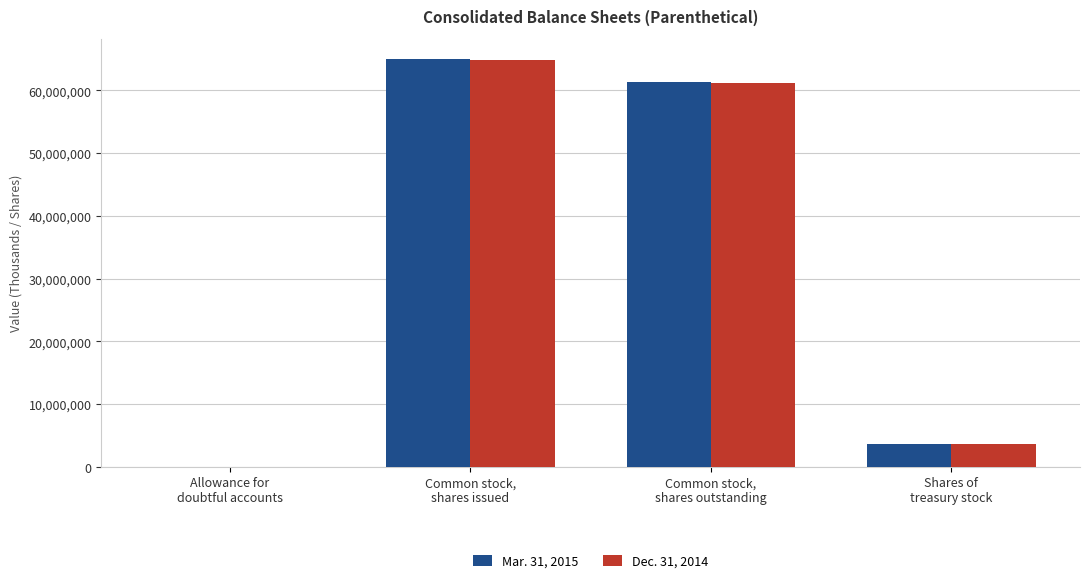

What is the highest value of the Mar. 31, 2015 series?

64969011